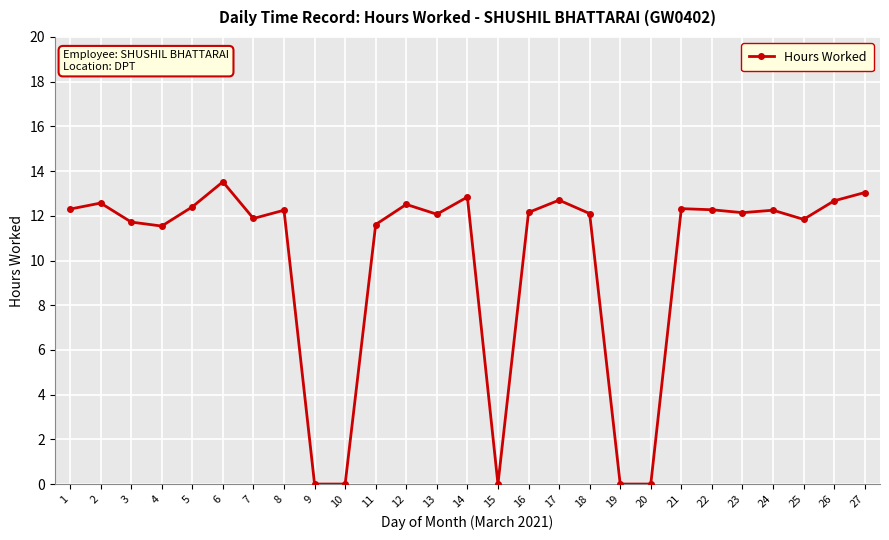

Does the chart have visible grid lines?

Yes